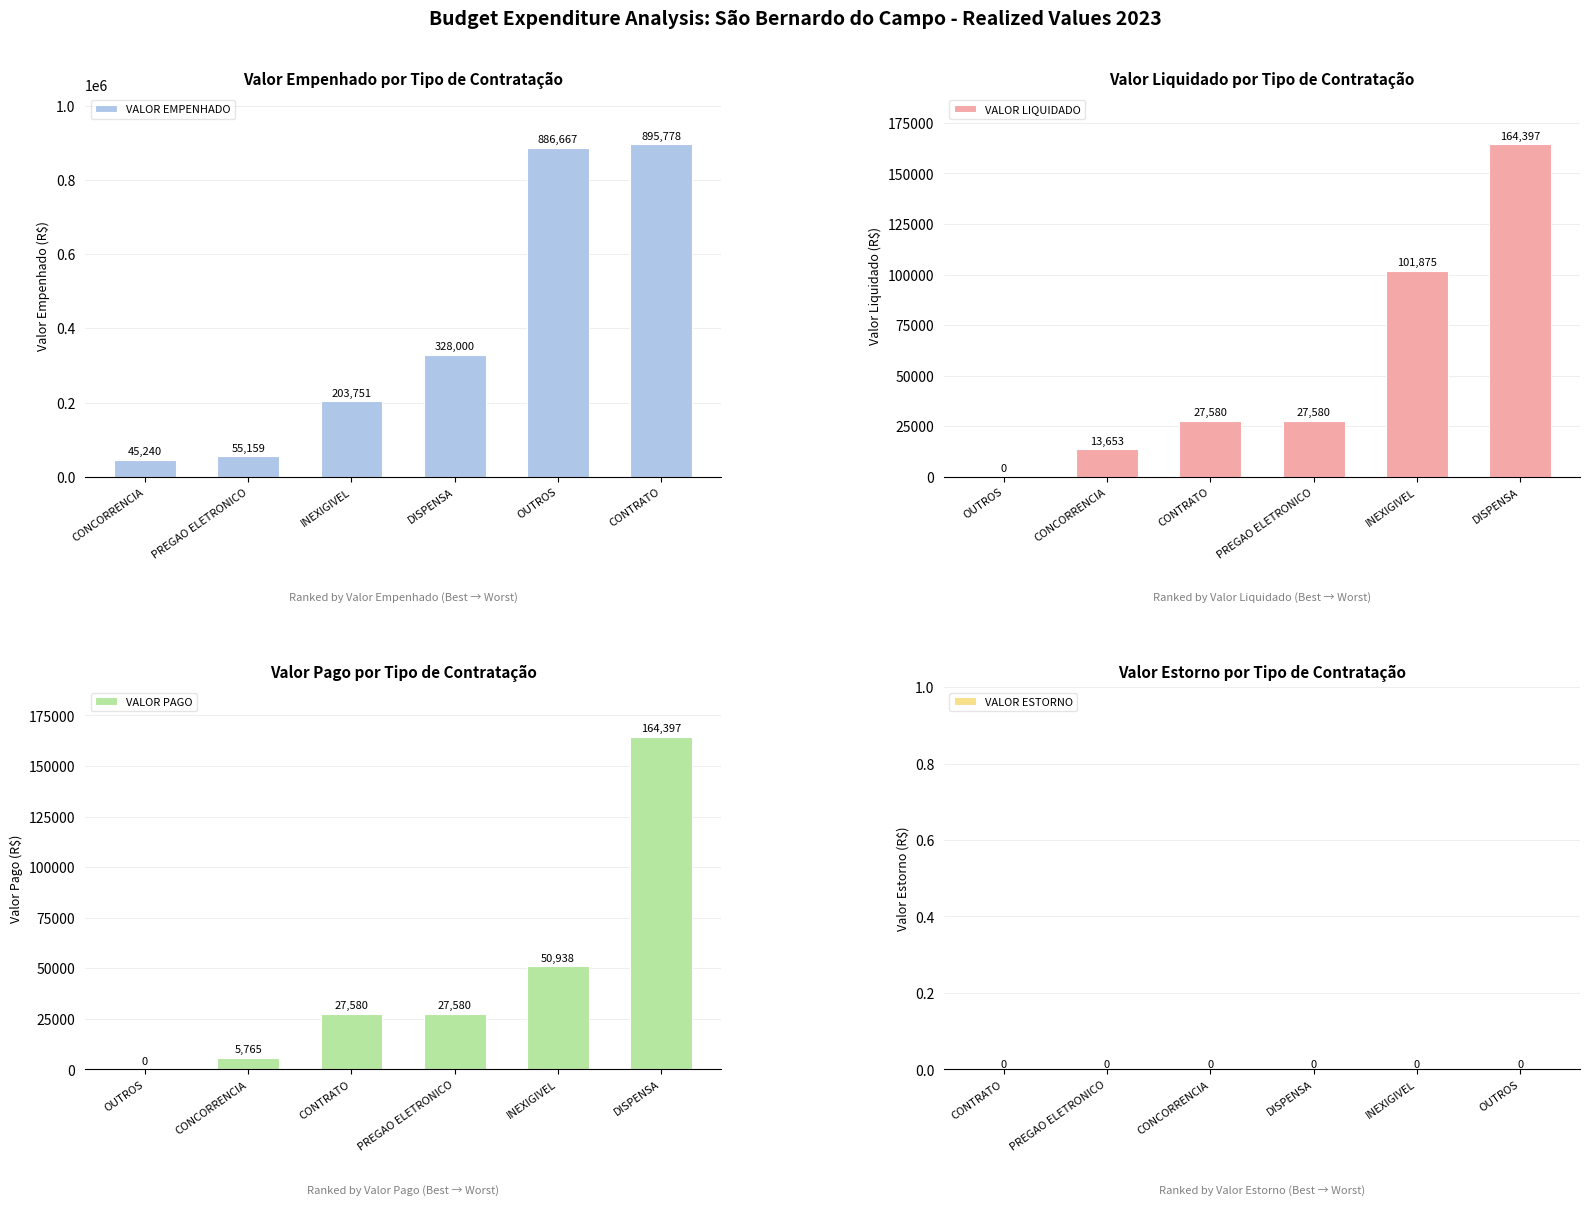

Where does the VALOR PAGO series first go above 27579?

CONTRATO